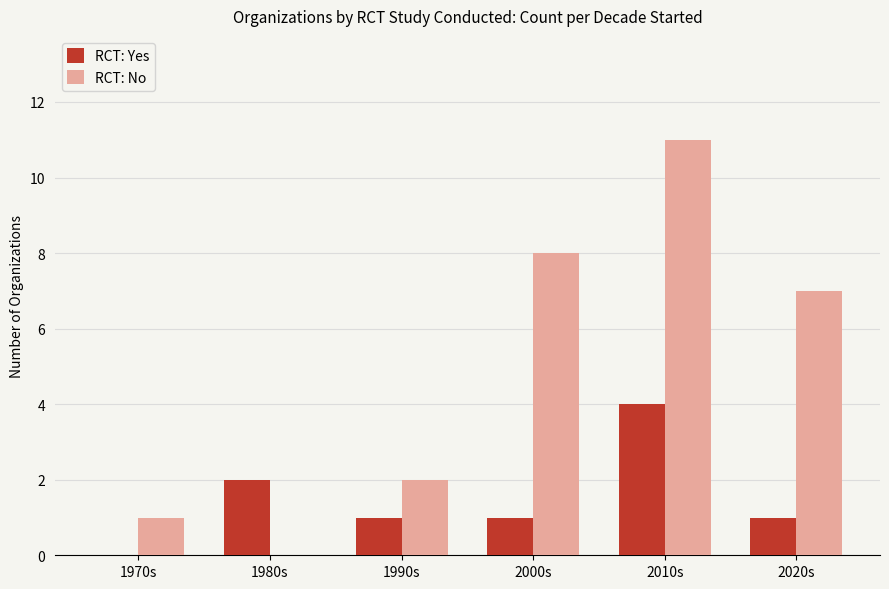

What is the sum of all RCT: No values?

29